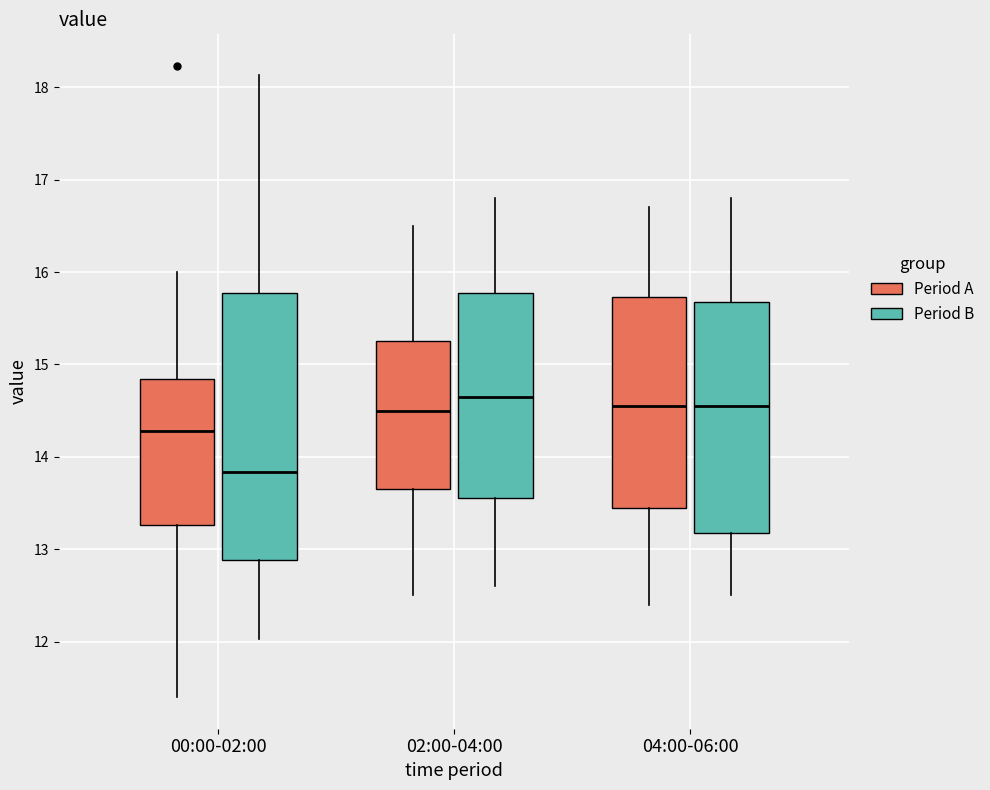

Where is the upper edge of the box for 02:00-04:00 (Period B) on the y-axis? The values are not printed on the chart, so give them approximately, as read against the axis.

15.8